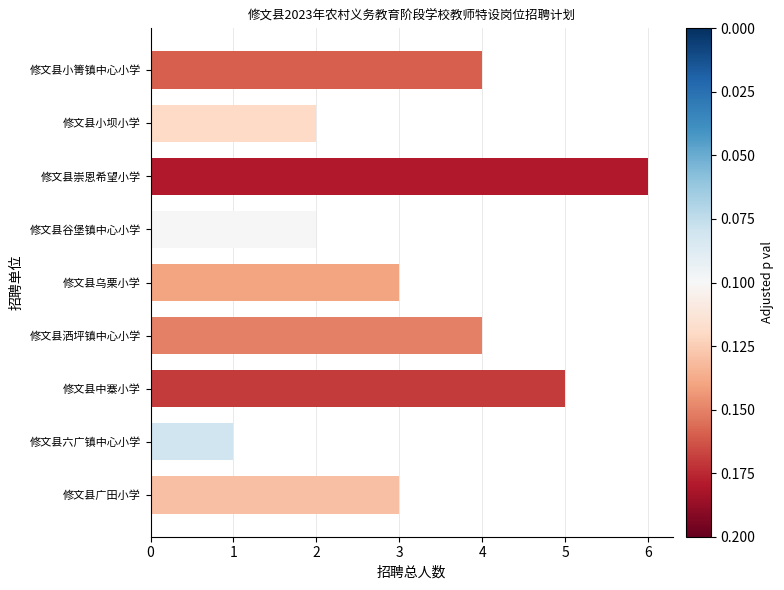

The value at 修文县洒坪镇中心小学 is 6. True or false?

False